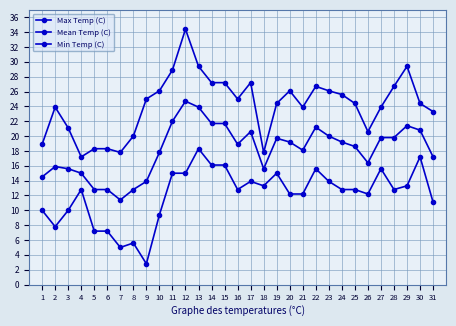

How many values in the Min Temp (C) series are below 12?

10